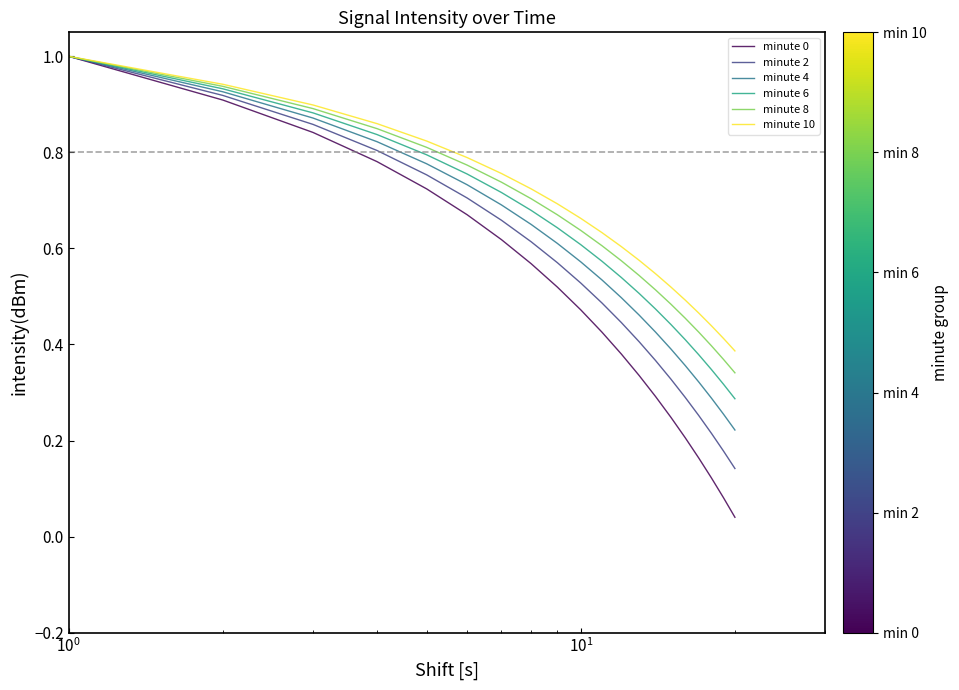

What is the highest value of the minute 2 series?

1.0